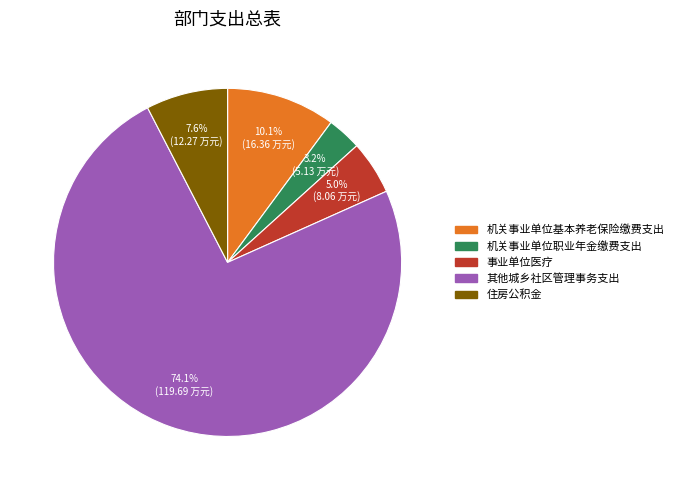

Approximately how many times larger is the value at 机关事业单位职业年金缴费支出 compared to 机关事业单位基本养老保险缴费支出?

0.3